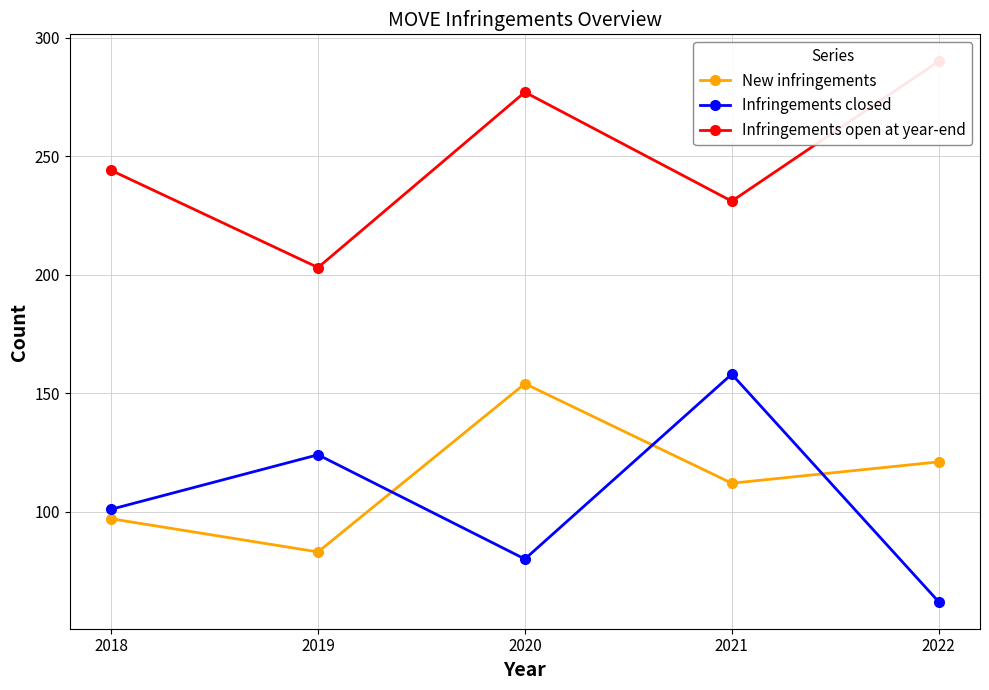

Reading left to right, extract all data points from this chart.

New infringements: 2018=97	2019=83	2020=154	2021=112	2022=121
Infringements closed: 2018=101	2019=124	2020=80	2021=158	2022=62
Infringements open at year-end: 2018=244	2019=203	2020=277	2021=231	2022=290